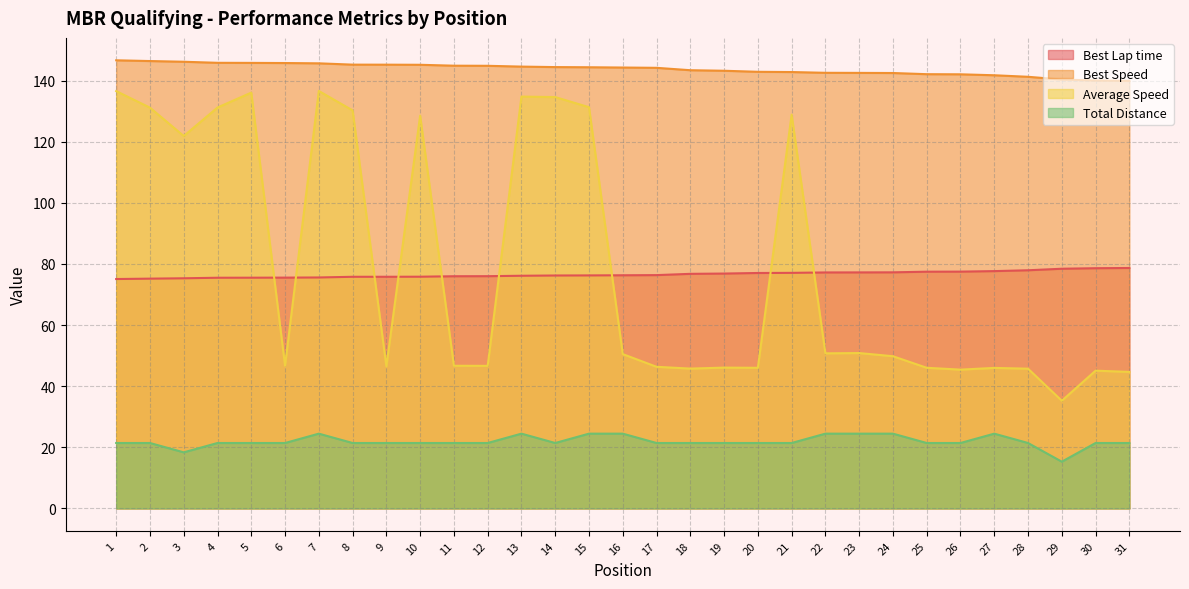

How many lines are shown in the chart?

4